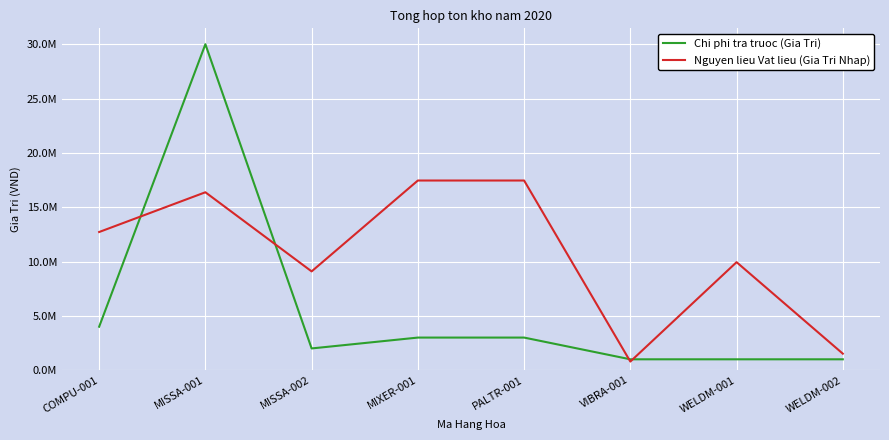

What is the difference between the highest and lowest values at WELDM-001?

8940000